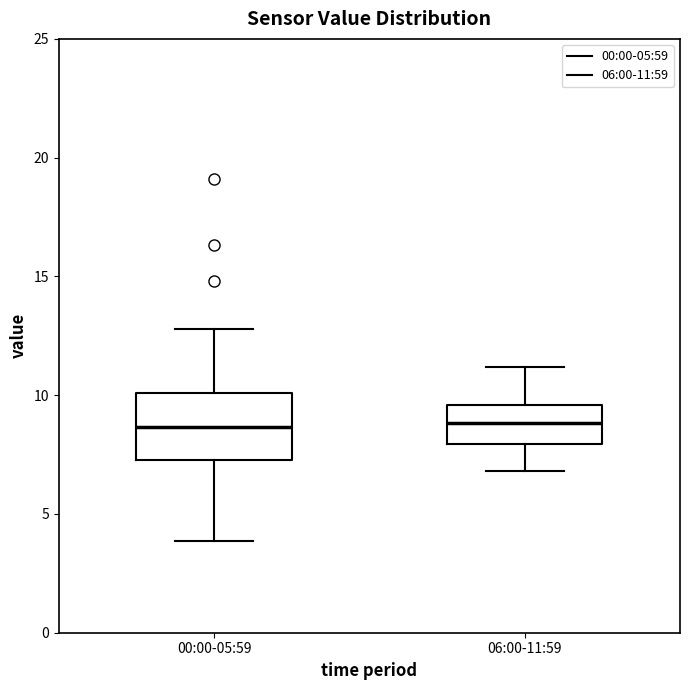

Where does the lower whisker of the box for 00:00-05:59 end on the y-axis? The values are not printed on the chart, so give them approximately, as read against the axis.

4.0